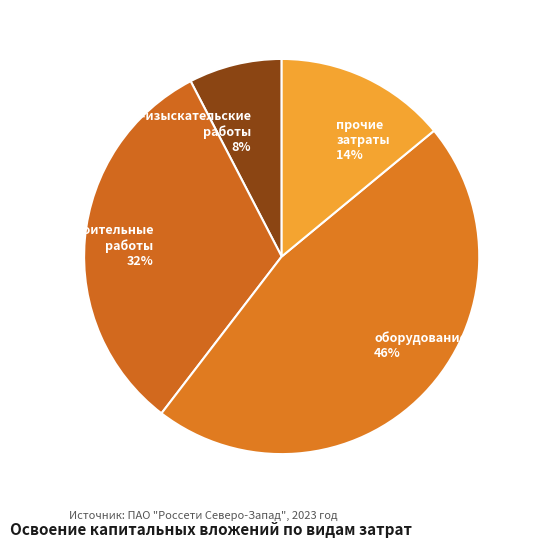

Between строительные работы 32% and проектно-изыскательские работы 8%, which is larger?

строительные работы 32%